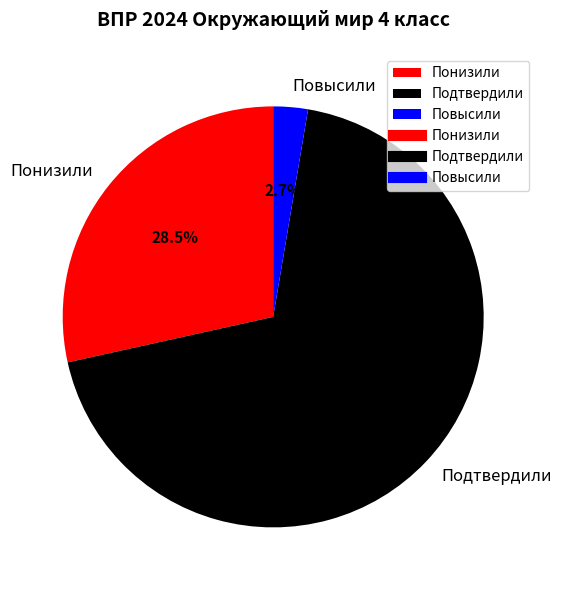

Which has a higher value, Понизили or Подтвердили?

Подтвердили